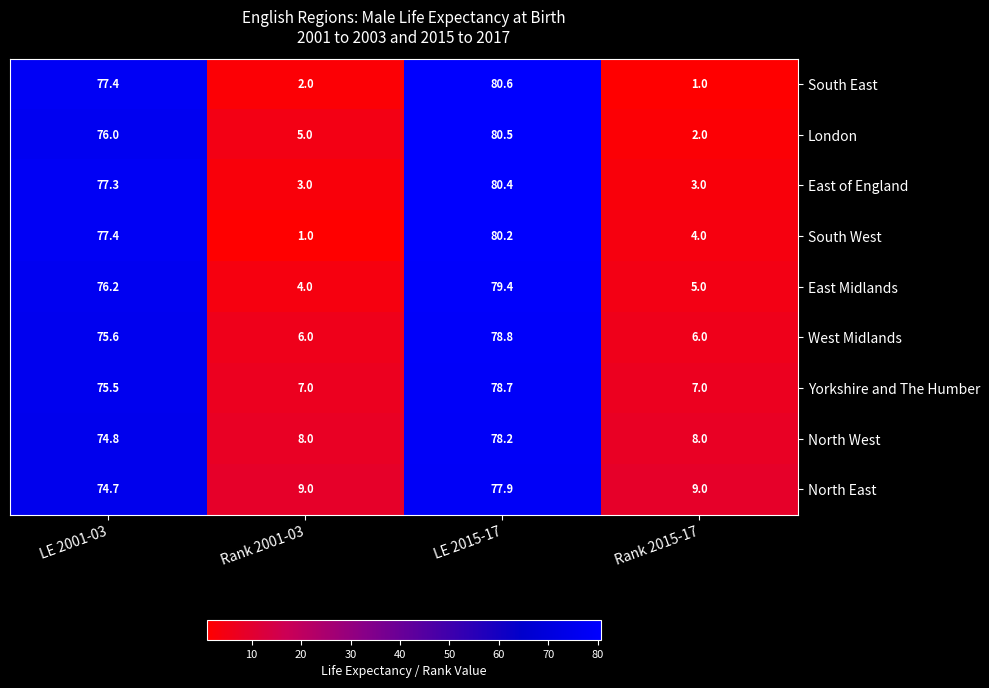

What is the difference between the Yorkshire and The Humber values at Rank 2001-03 and LE 2015-17?

71.7